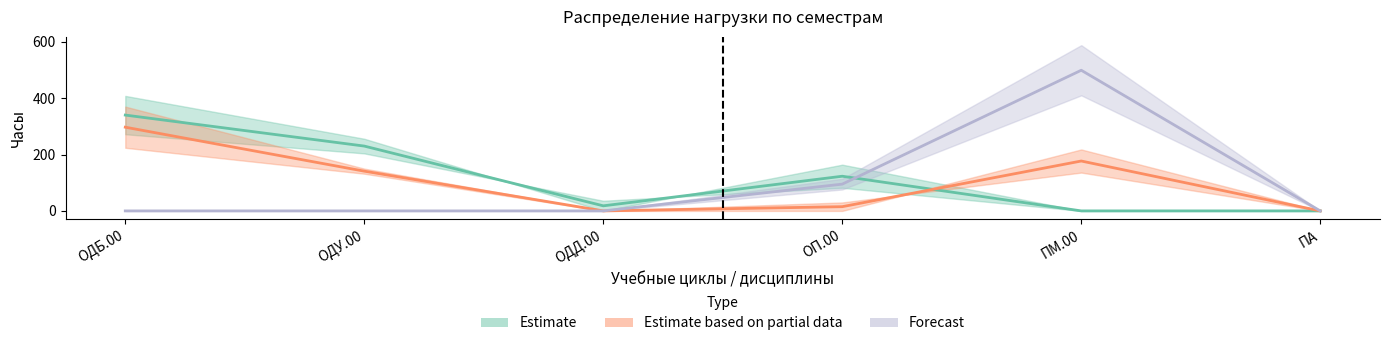

List the labels in order of 1 сем value, largest first.

ОДБ.00, ОДУ.00, ОП.00, ОДД.00, ПМ.00, ПА